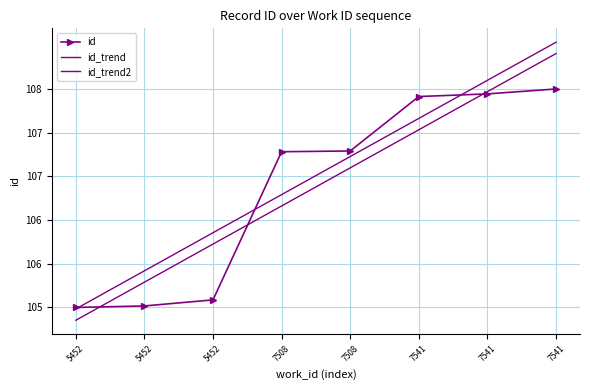

True or false: id_trend2 and id_trend cross at least once.

False